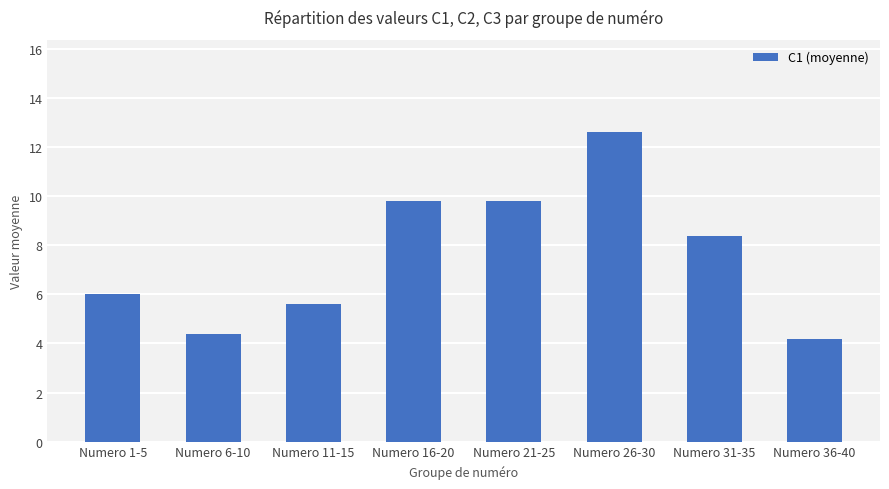

What is the sum of all values?

60.8